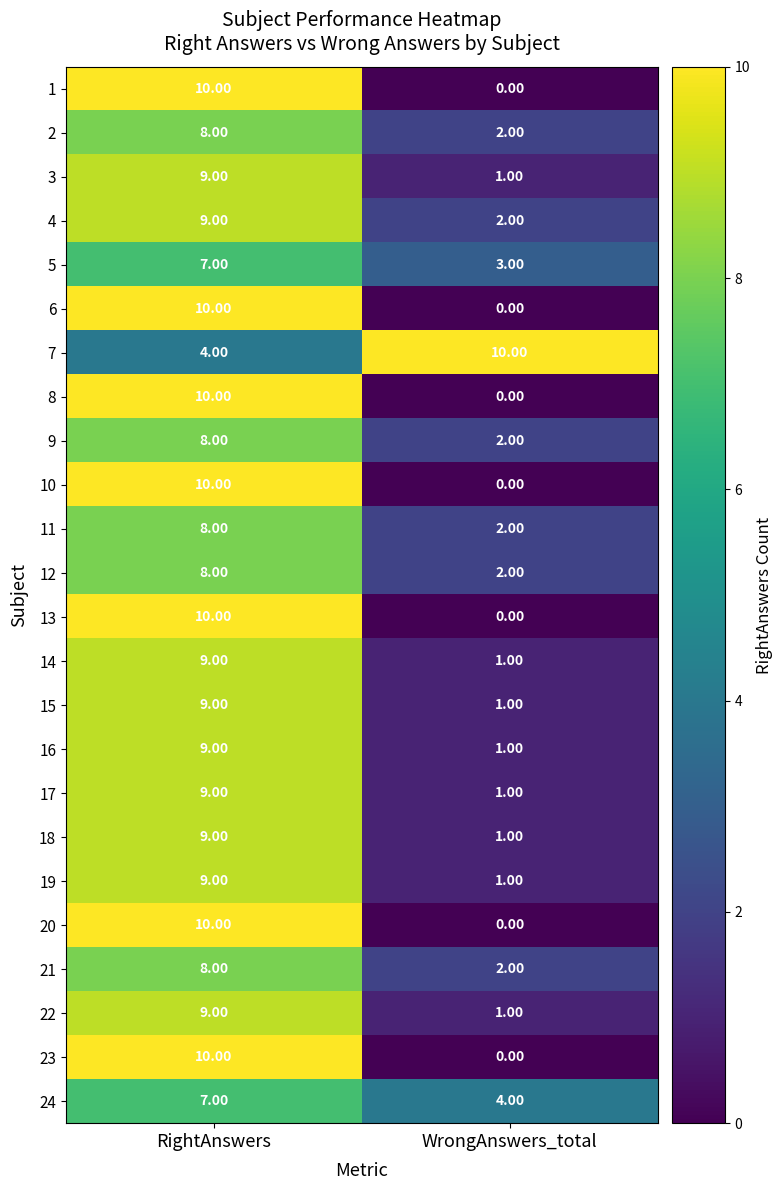

List the labels in order of 7 value, smallest first.

RightAnswers, WrongAnswers_total